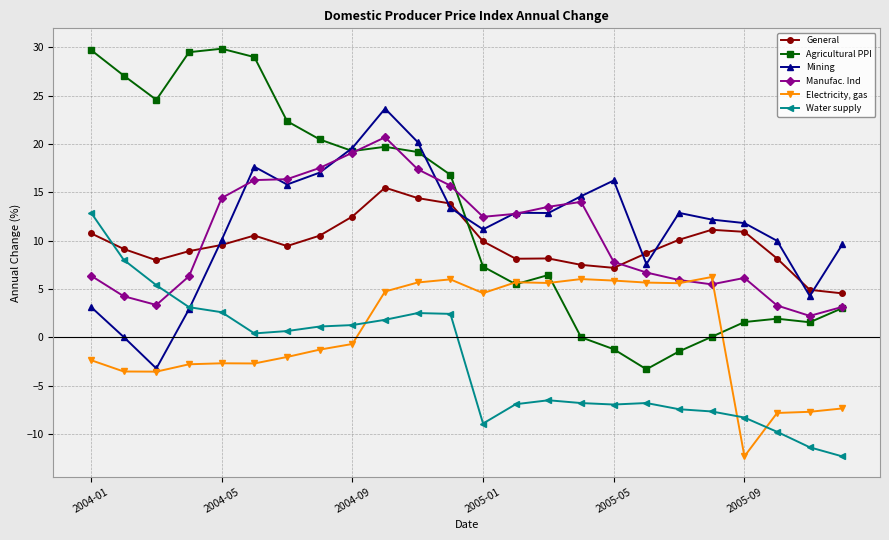

What is the highest value of the Mining series?

23.7